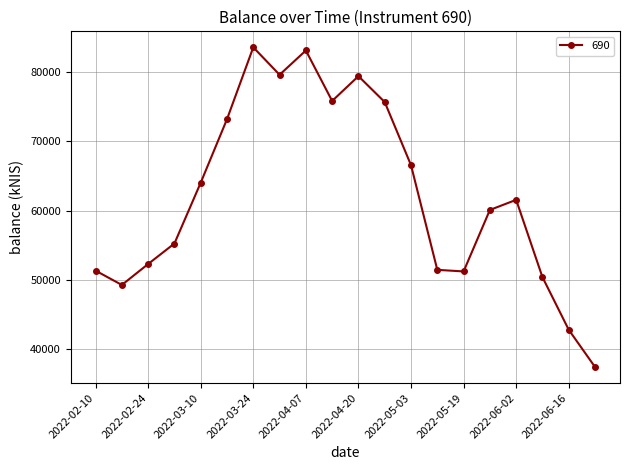

How many points are lower than both their immediate neighbors (excluding endpoints)?

4